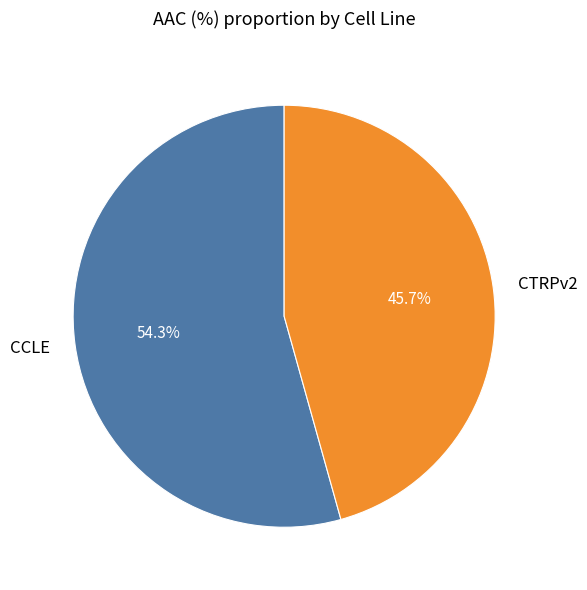

Does CTRPv2 represent more than half of the total?

No